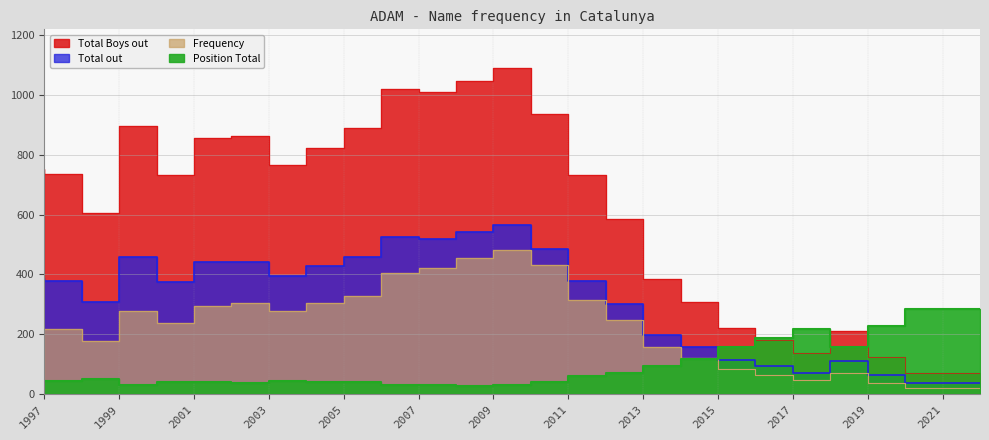

Is the value of Position Total at 2017 greater than the value of Total Boys out at 2015?

No